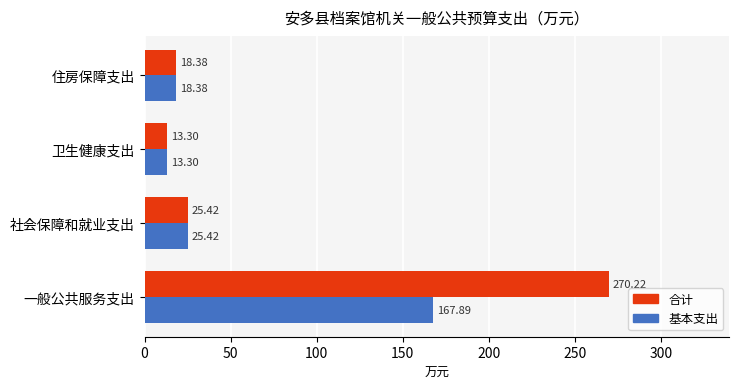

At which label is 合计 closest to 141?

社会保障和就业支出